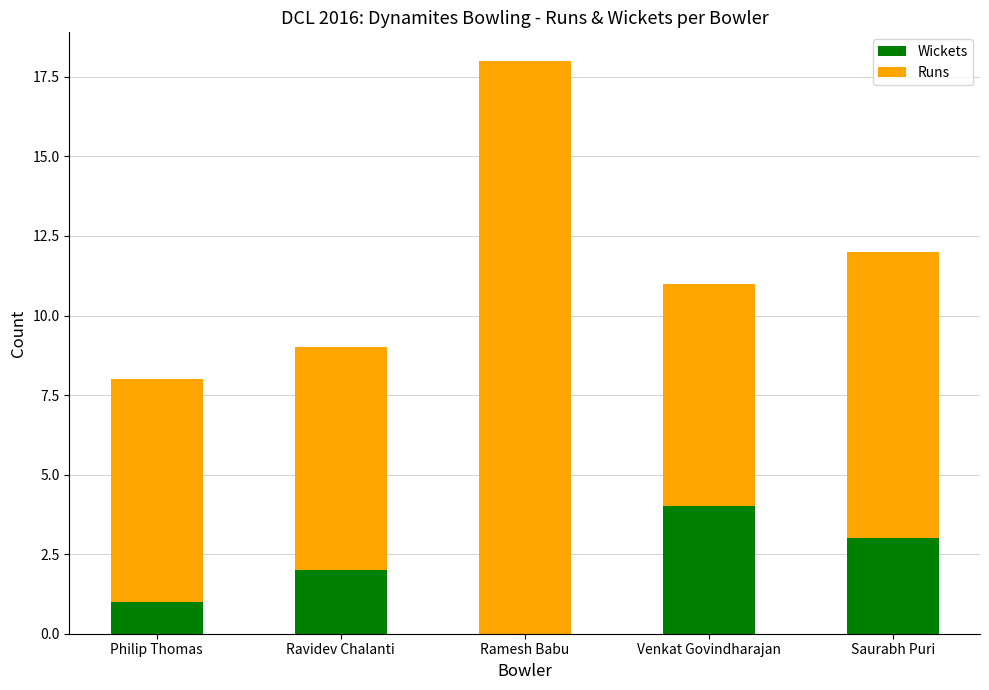

Does the chart contain stacked bars?

Yes